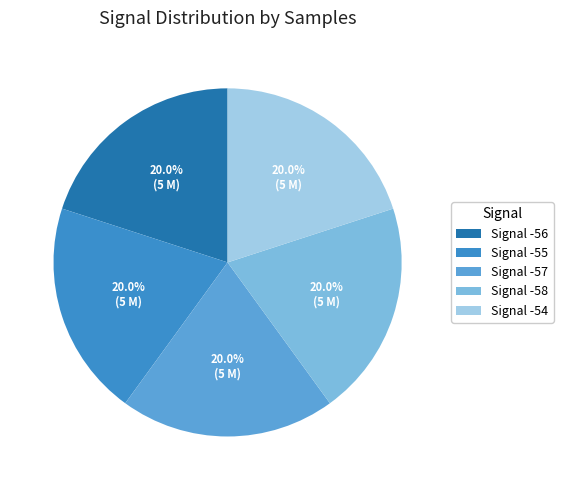

Is there any slice that represents more than half of the pie?

No